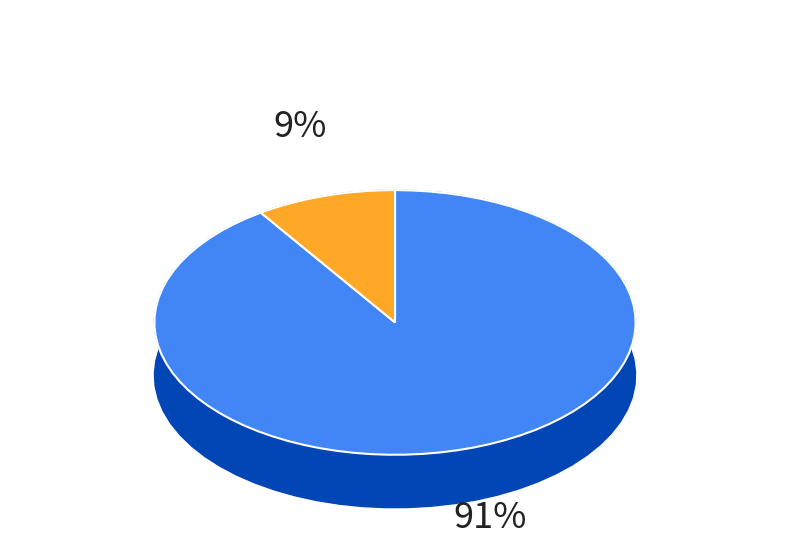

Which category has the biggest portion of the pie?

SDN 1 WINDURAJA